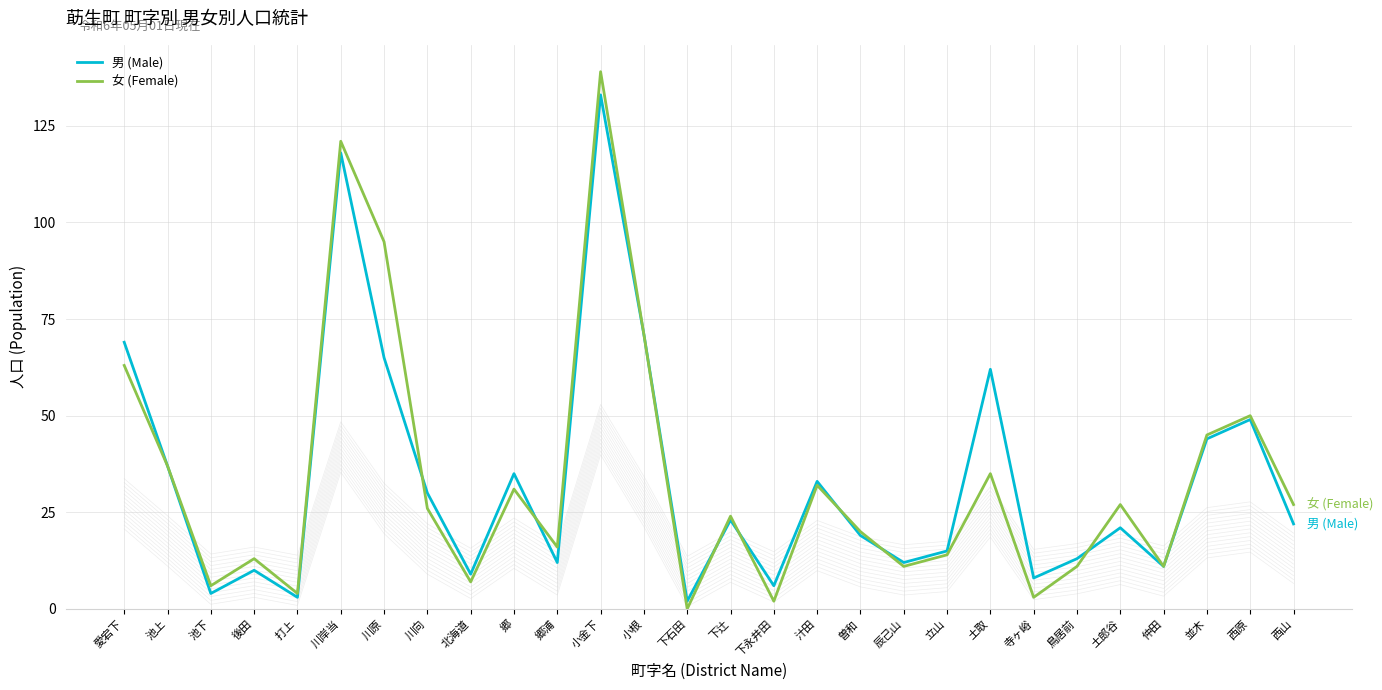

Where is the first local minimum for 男 (Male)?

池下